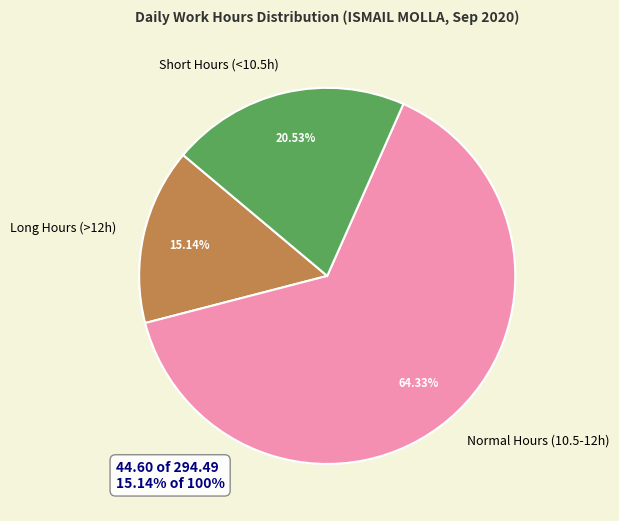

Does Normal Hours (10.5-12h) represent more than half of the total?

Yes